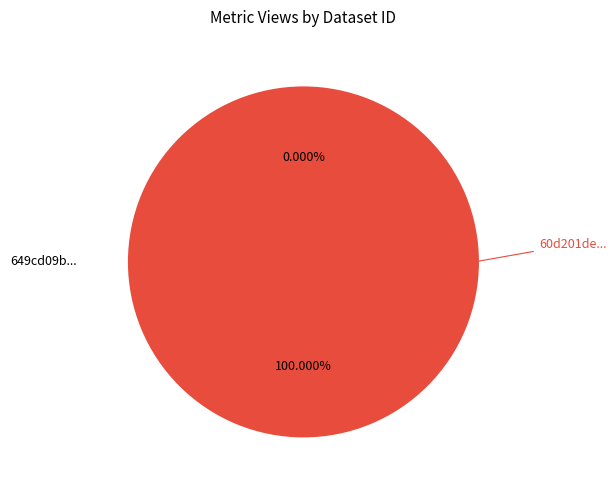

Do 60d201de0781901dea633279 and 649cd09b078190ea982176f4 together represent more than half of the pie?

Yes